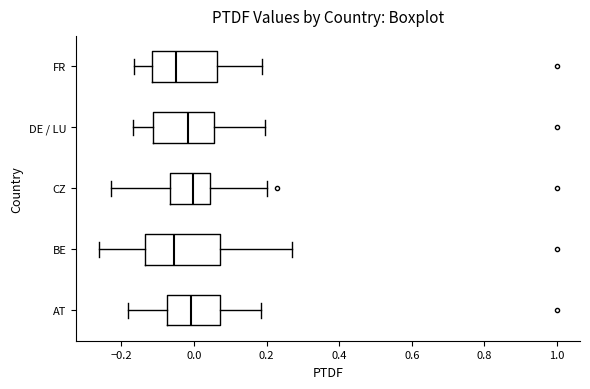

Which box is the widest, from its left edge to its right edge?

BE